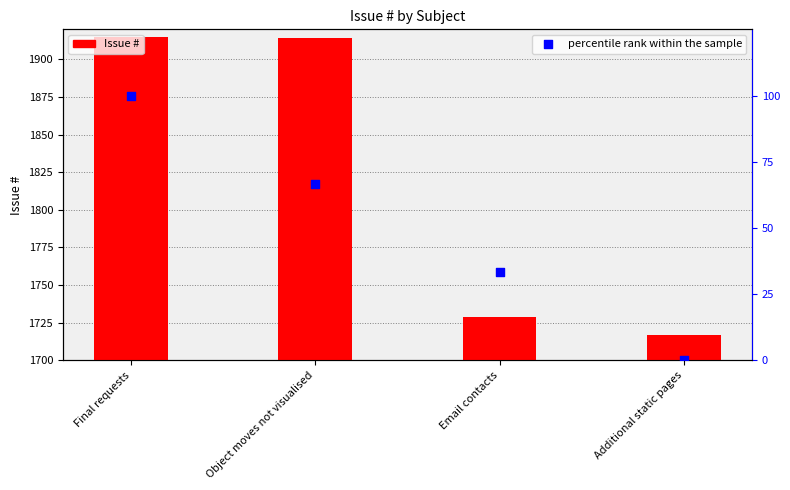

What is the total value across all series at Final requests?

2015.0